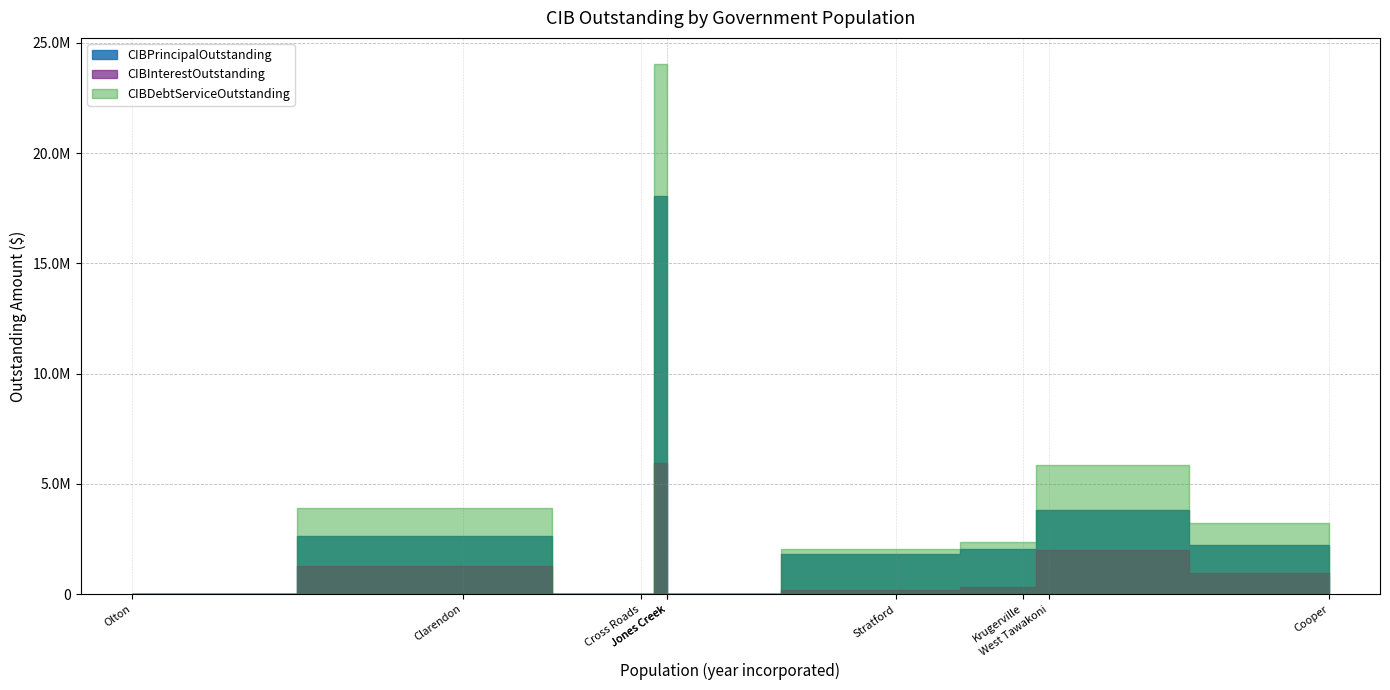

How many data points in CIBPrincipalOutstanding are less than 2041000?

4